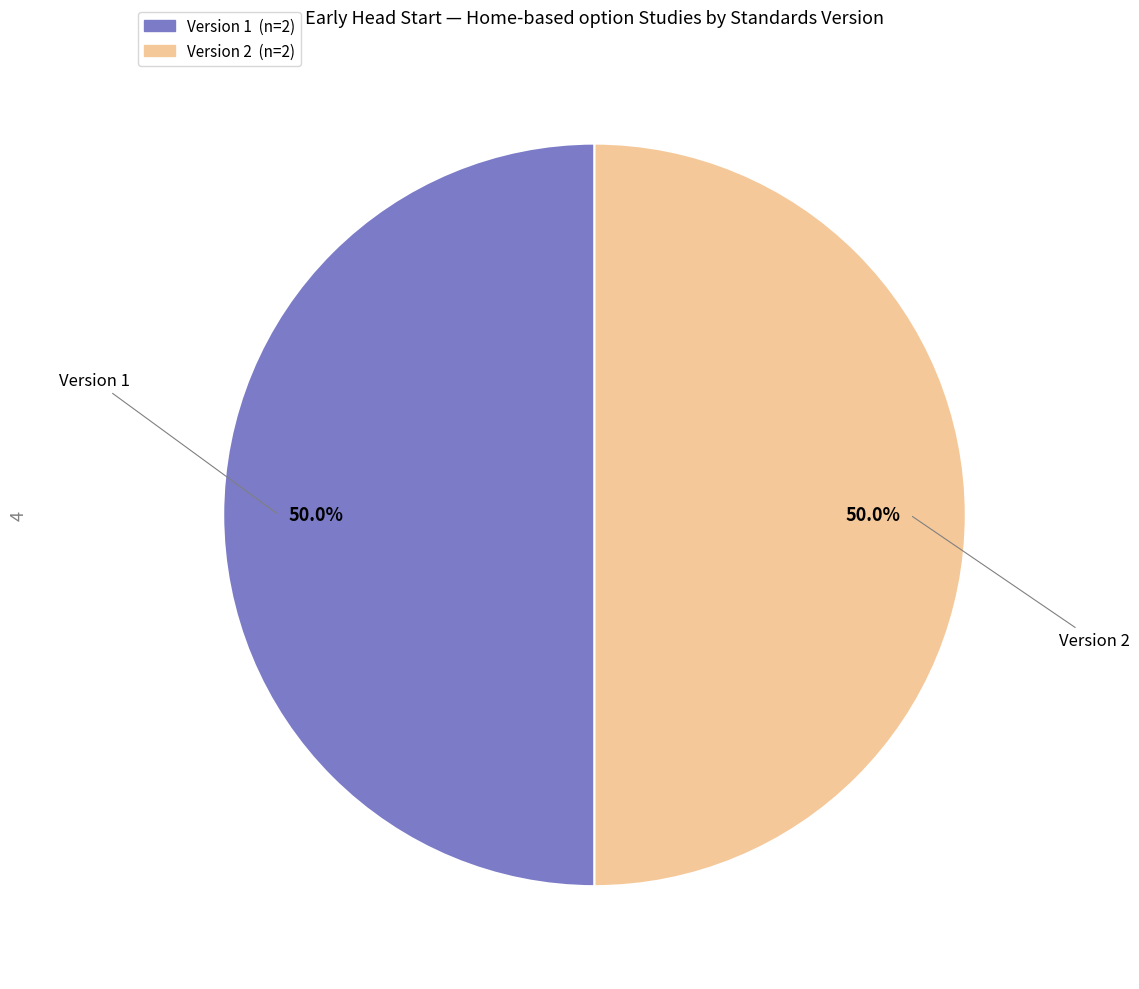

To the nearest percent, what is the average slice percentage?

50%